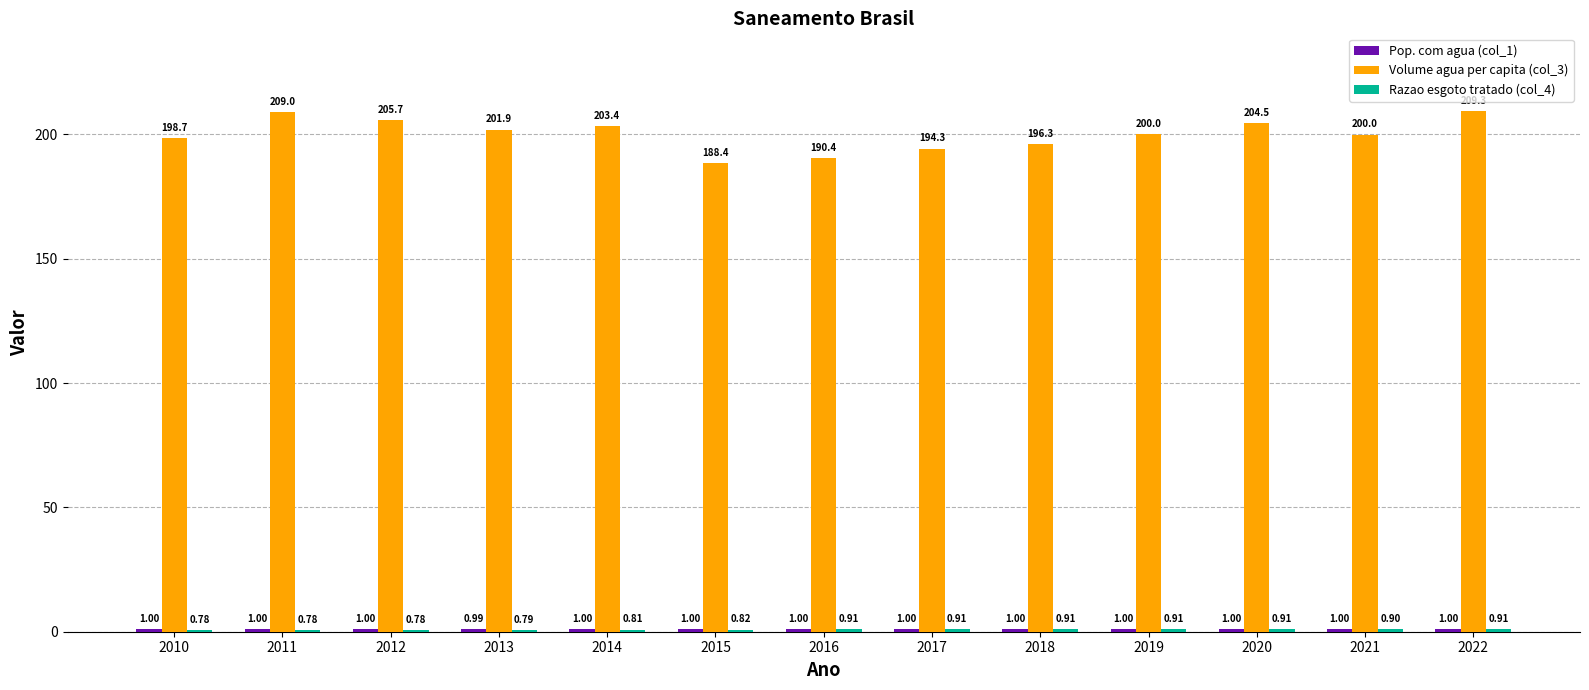

Which series has the largest total across all categories?

Volume agua per capita (col_3)